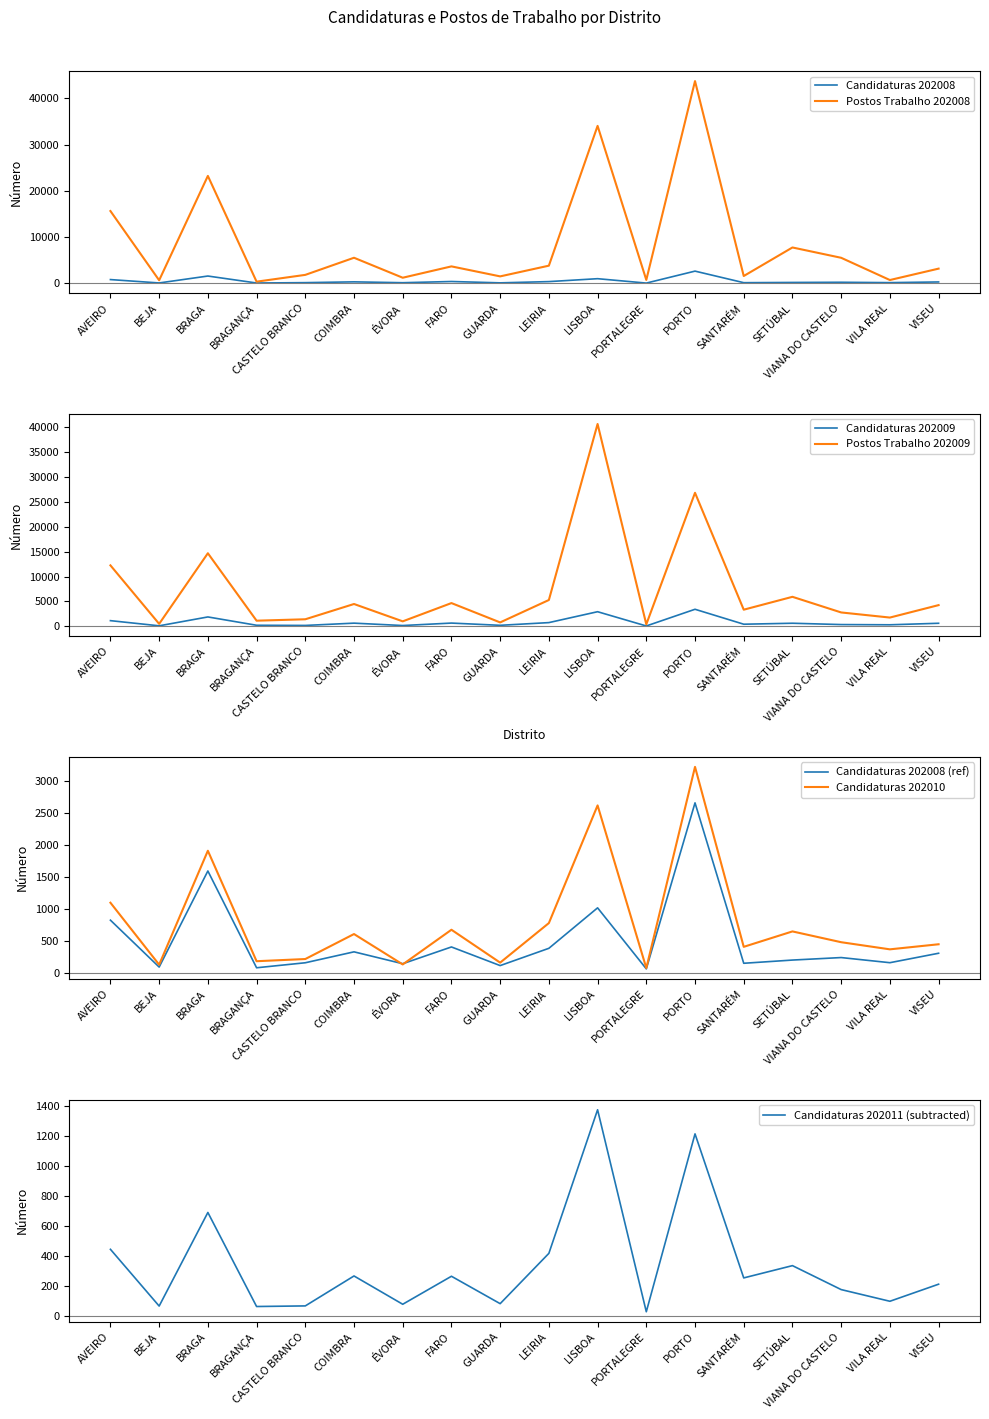

How many intersections are there between Candidaturas 202009 and Candidaturas 202010?

10